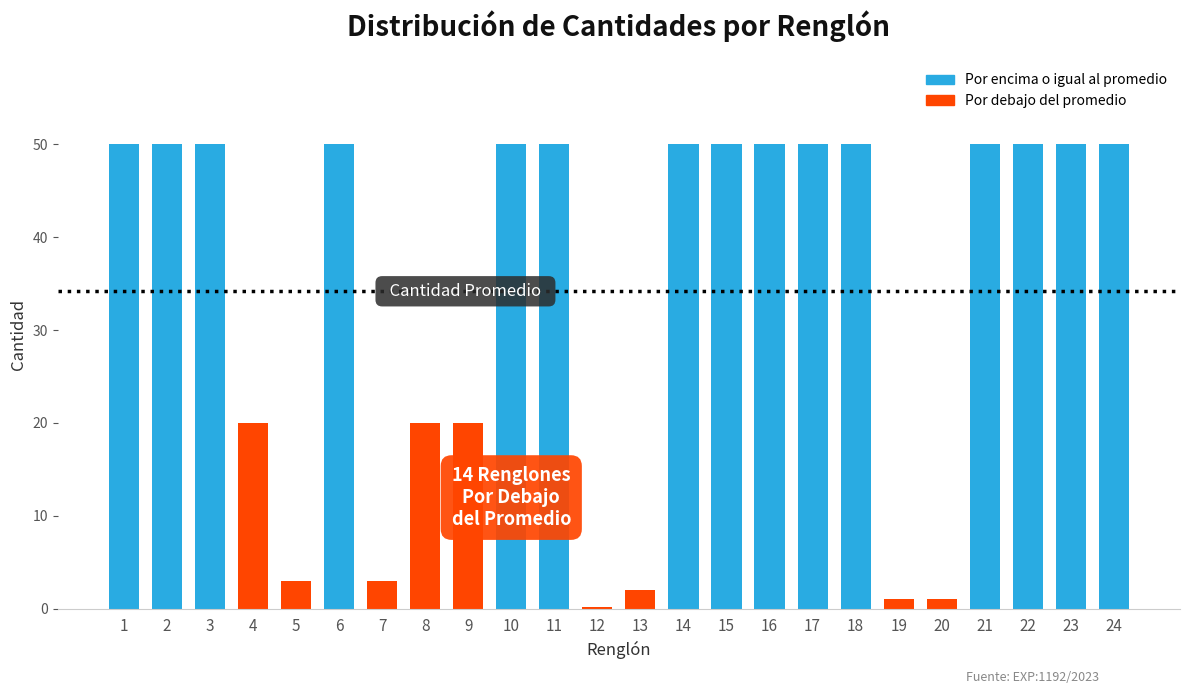

Reading left to right, what are all the values shown in this chart?

50.0	50.0	50.0	20.0	3.0	50.0	3.0	20.0	20.0	50.0	50.0	0.2	2.0	50.0	50.0	50.0	50.0	50.0	1.0	1.0	50.0	50.0	50.0	50.0